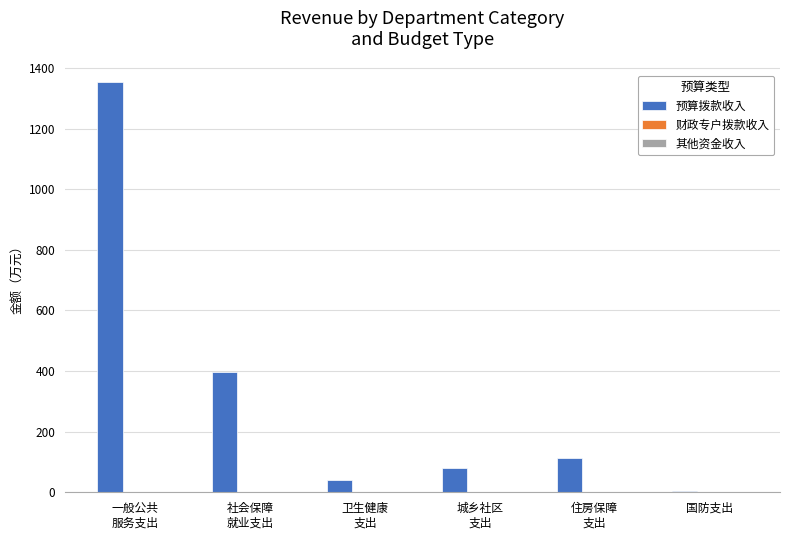

Are the bars horizontal?

No